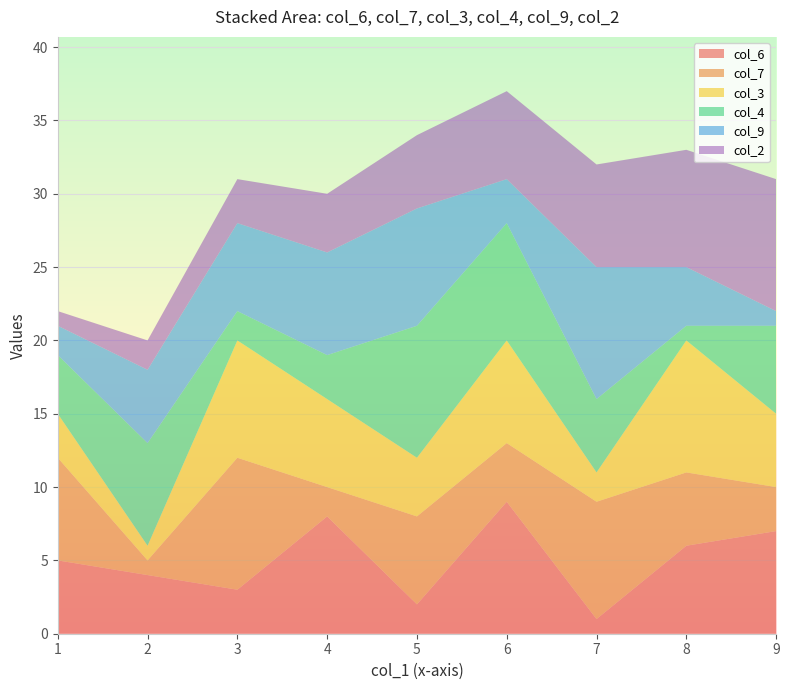

The value of col_6 at 9 is 7. True or false?

True